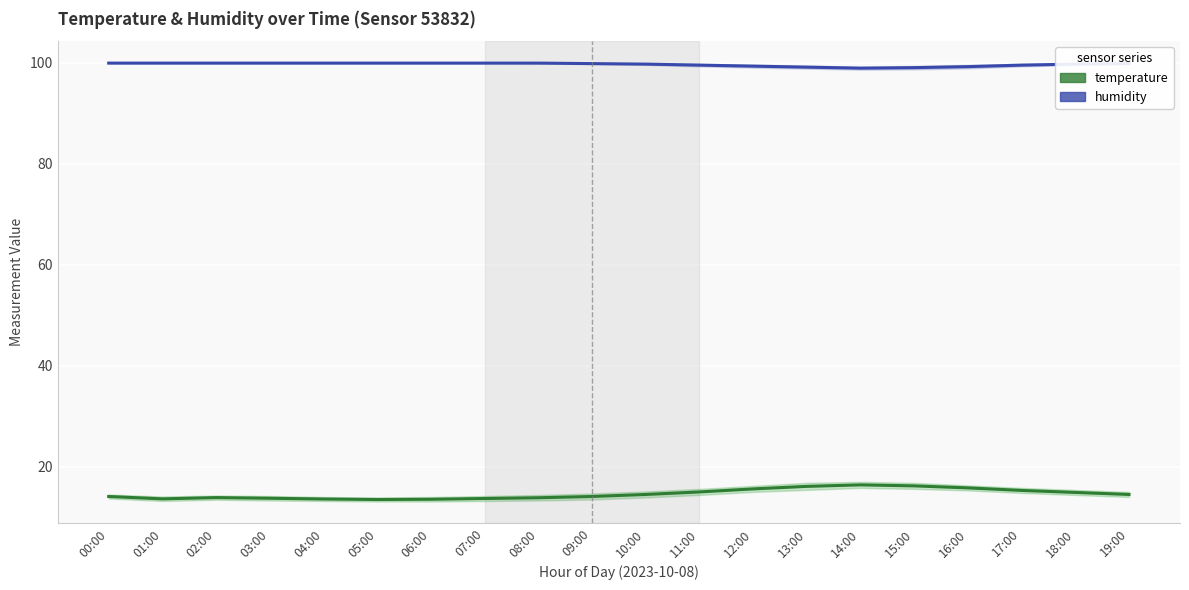

Reading left to right, list all the values displayed in this chart.

temperature: 14.1	13.6	13.9	13.8	13.6	13.5	13.6	13.7	13.8	14.1	14.5	15.0	15.6	16.1	16.4	16.2	15.8	15.3	14.9	14.5
humidity: 99.9	99.9	99.9	99.9	99.9	99.9	99.9	99.9	99.9	99.8	99.7	99.5	99.3	99.1	98.9	99.0	99.2	99.5	99.7	99.8